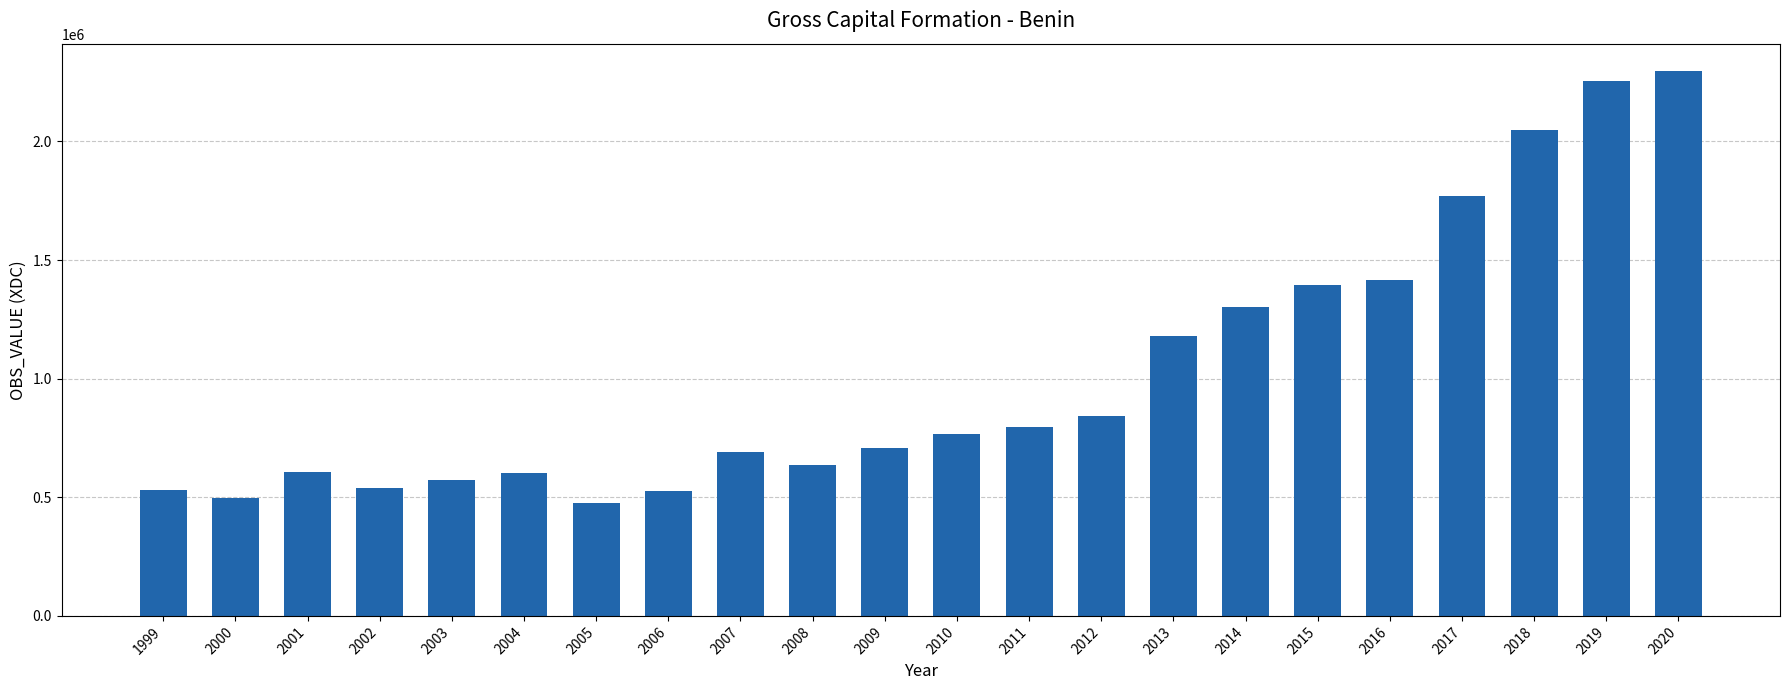

What is the smallest value displayed?

477365.3